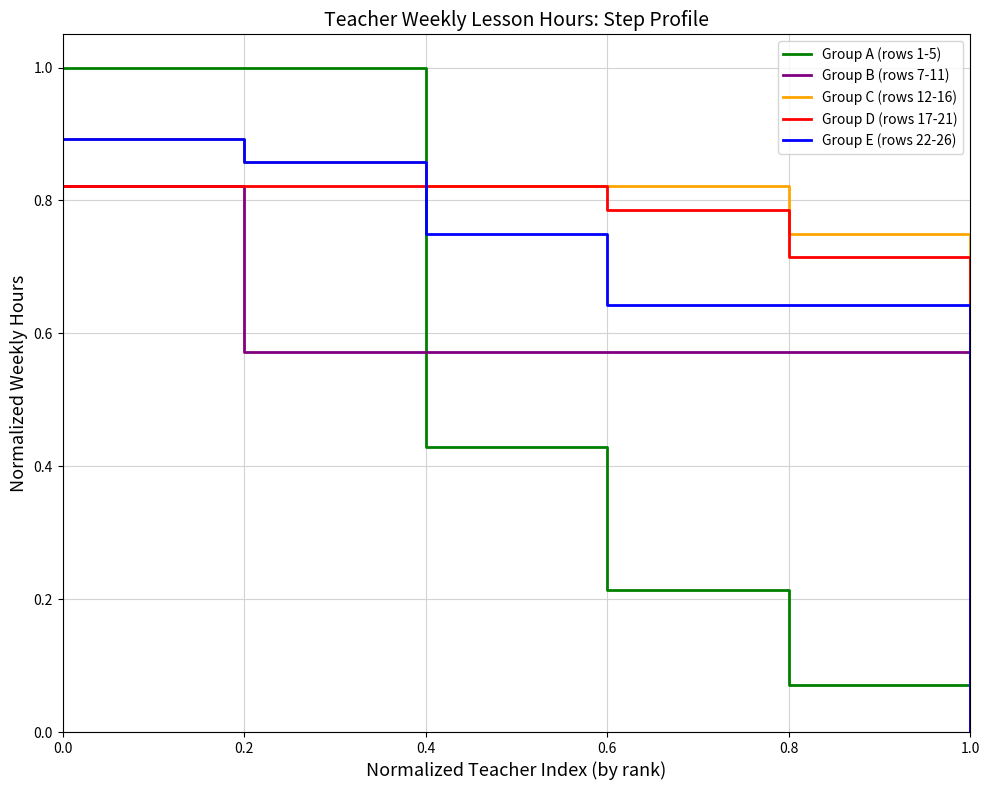

Which series has the largest range (max minus min)?

Group A (rows 1-5)